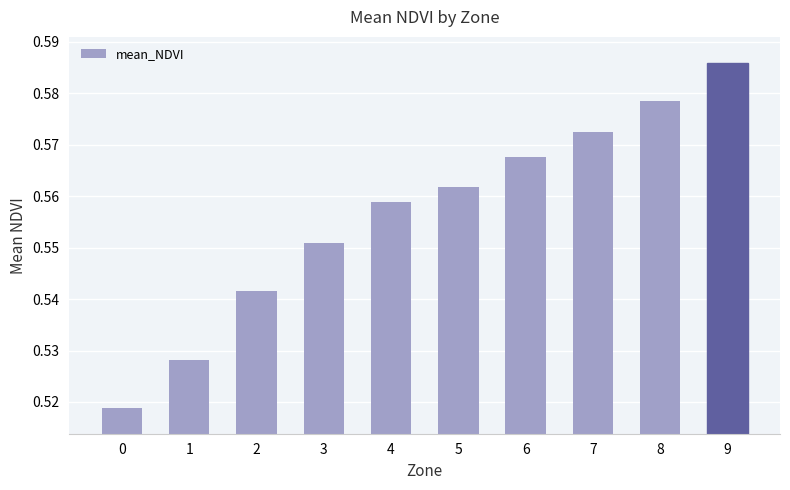

List the labels in order of value, smallest first.

0, 1, 2, 3, 4, 5, 6, 7, 8, 9